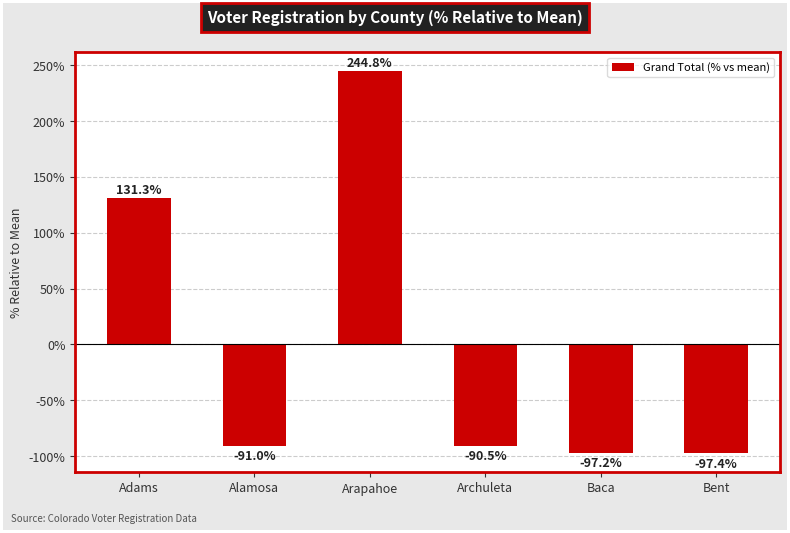

How many negative values are there?

4